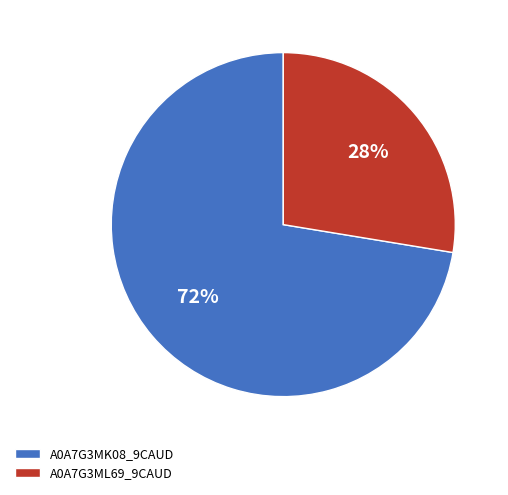

Count the number of slices in the pie.

2